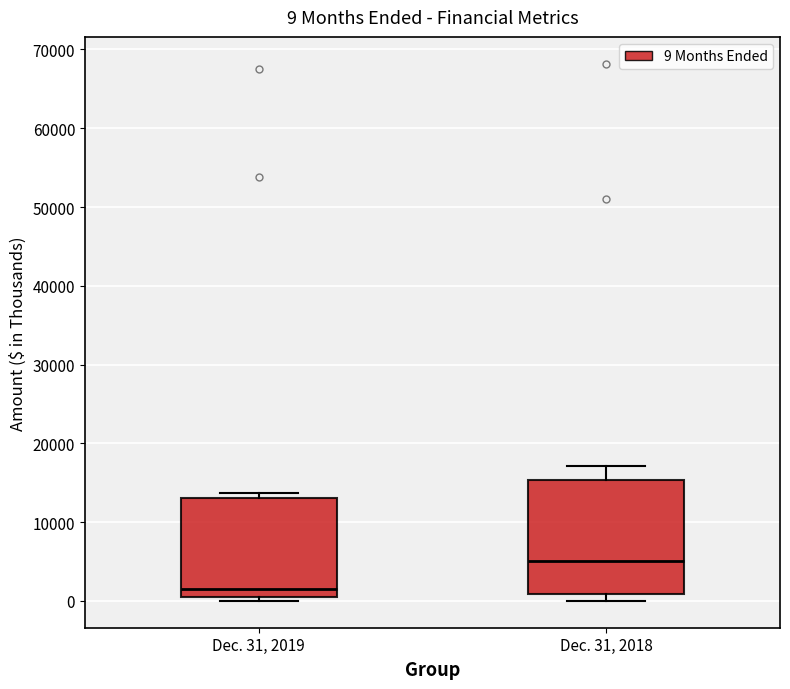

Which box has the highest median line?

Dec. 31, 2018